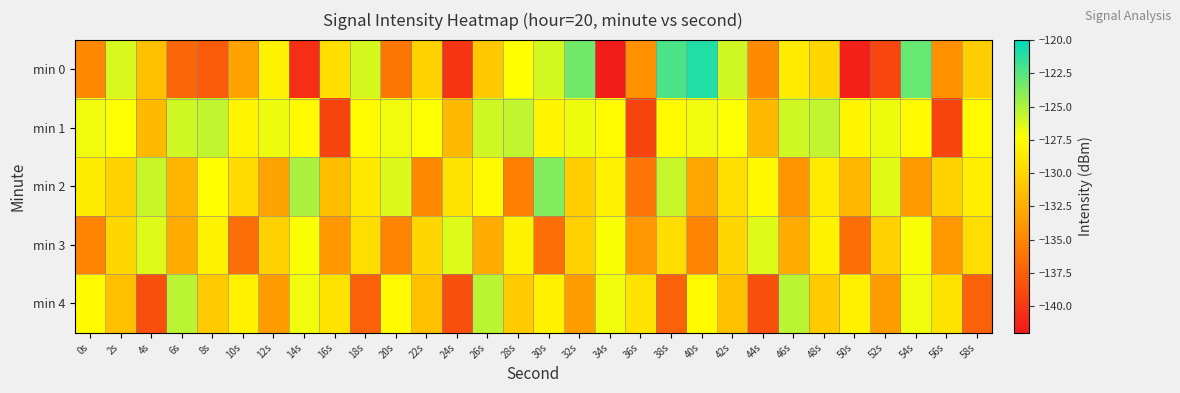

Which has a higher value, 4s or 12s?

12s